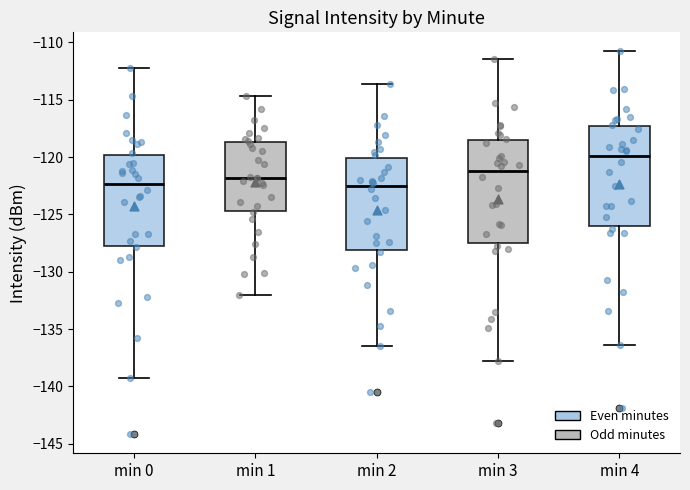

Where does the median line of the box for min 1 sit on the y-axis? The values are not printed on the chart, so give them approximately, as read against the axis.

-122.0